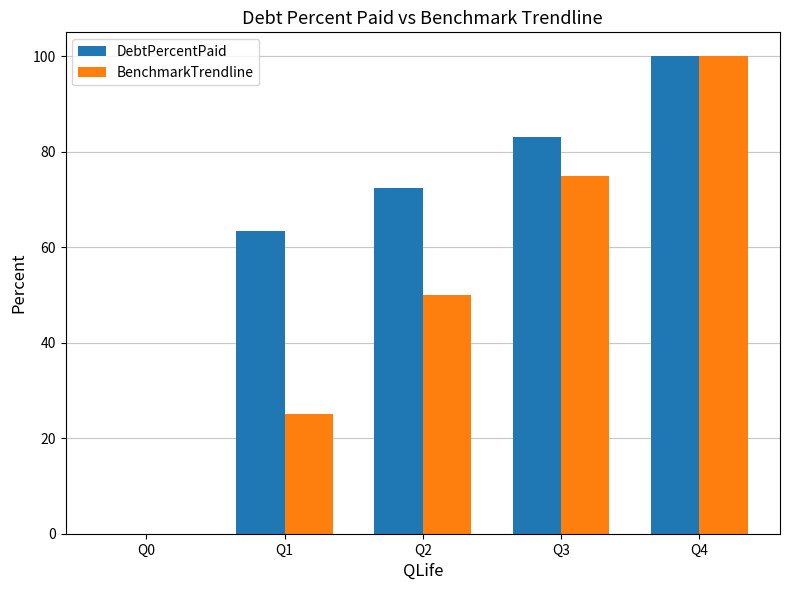

Reading left to right, transcribe all the data shown in this chart.

DebtPercentPaid: Q0=0.0	Q1=63.3	Q2=72.3	Q3=83.1	Q4=100.0
BenchmarkTrendline: Q0=0.0	Q1=25.0	Q2=50.0	Q3=75.0	Q4=100.0